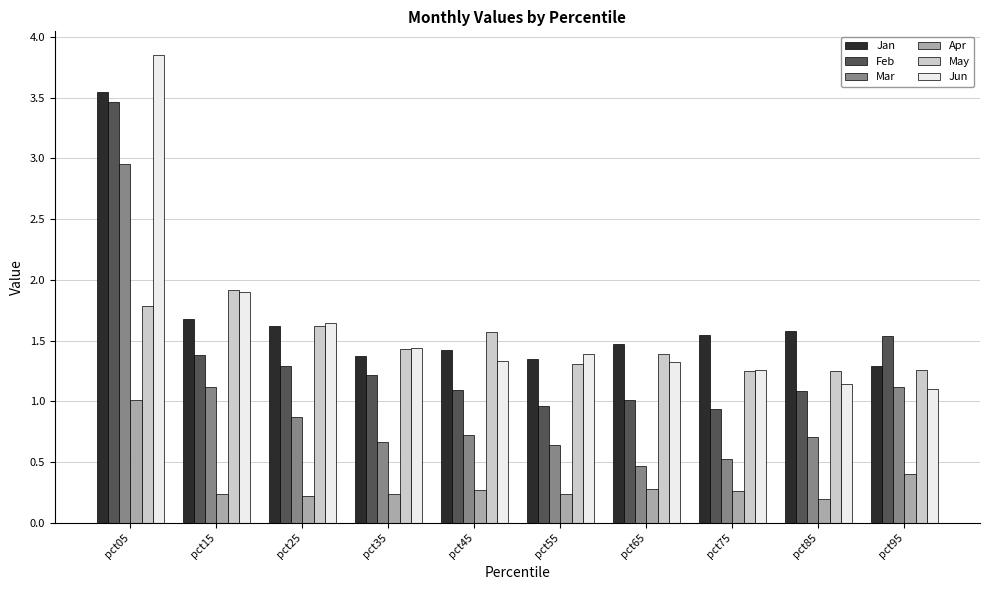

What is the average value of the Jan series?

1.7